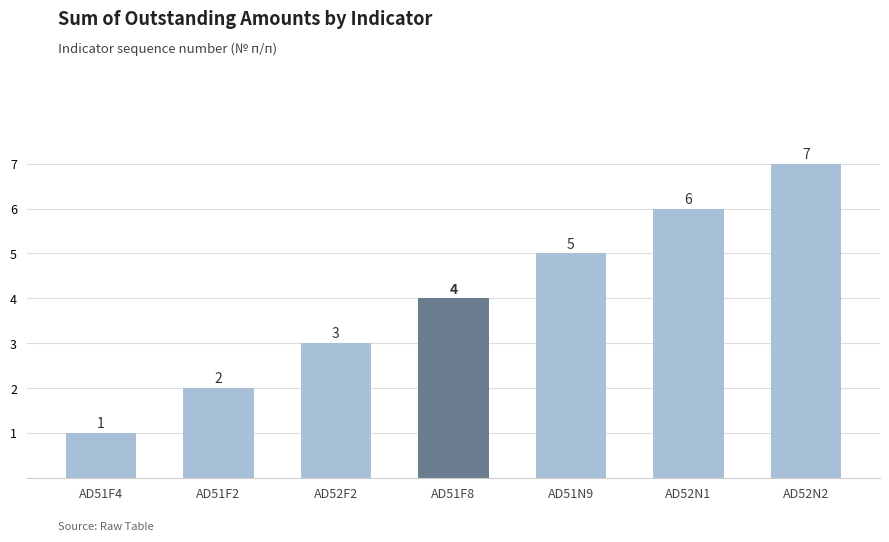

Between AD51F8 and AD52F2, which is larger?

AD51F8